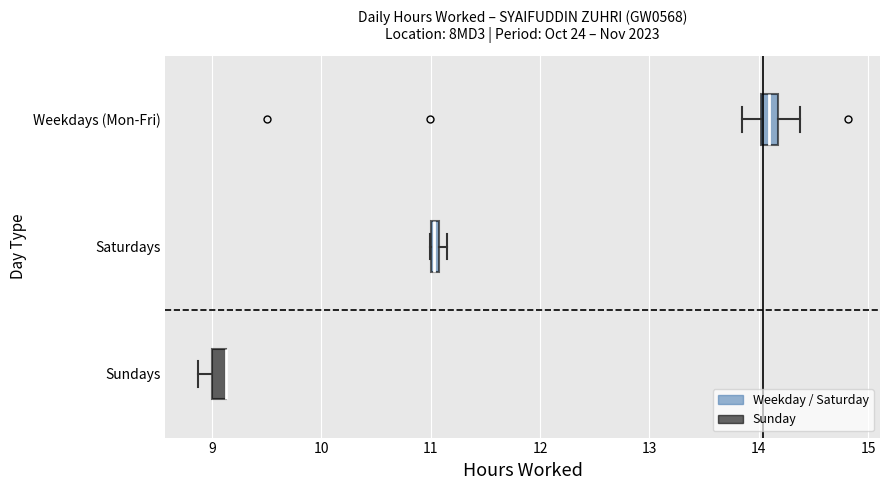

Where is the right edge of the box for Weekdays (Mon-Fri) on the x-axis? The values are not printed on the chart, so give them approximately, as read against the axis.

14.2